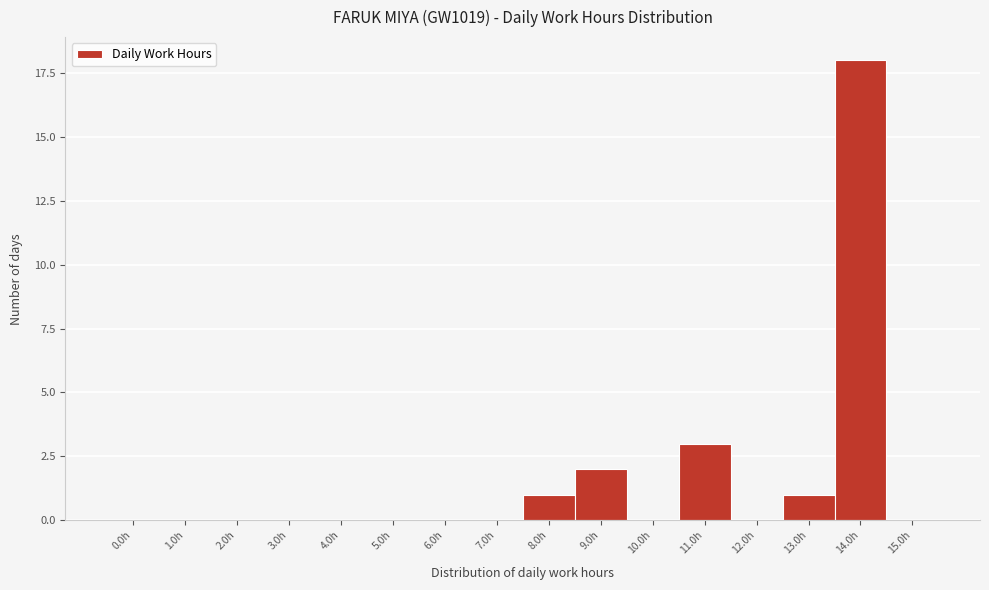

Reading right to left, extract all data points from this chart.

15.0h=0	14.0h=18	13.0h=1	12.0h=0	11.0h=3	10.0h=0	9.0h=2	8.0h=1	7.0h=0	6.0h=0	5.0h=0	4.0h=0	3.0h=0	2.0h=0	1.0h=0	0.0h=0